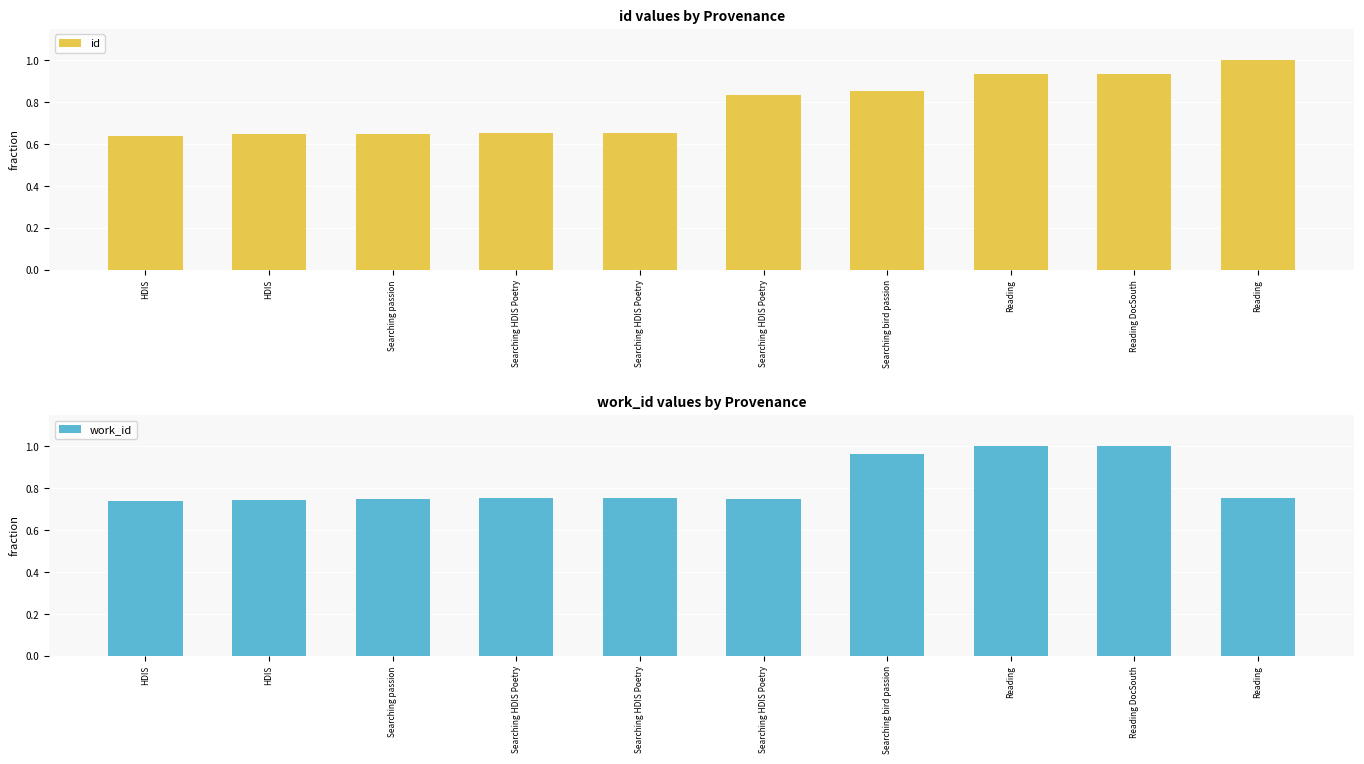

How many groups of bars are there?

10